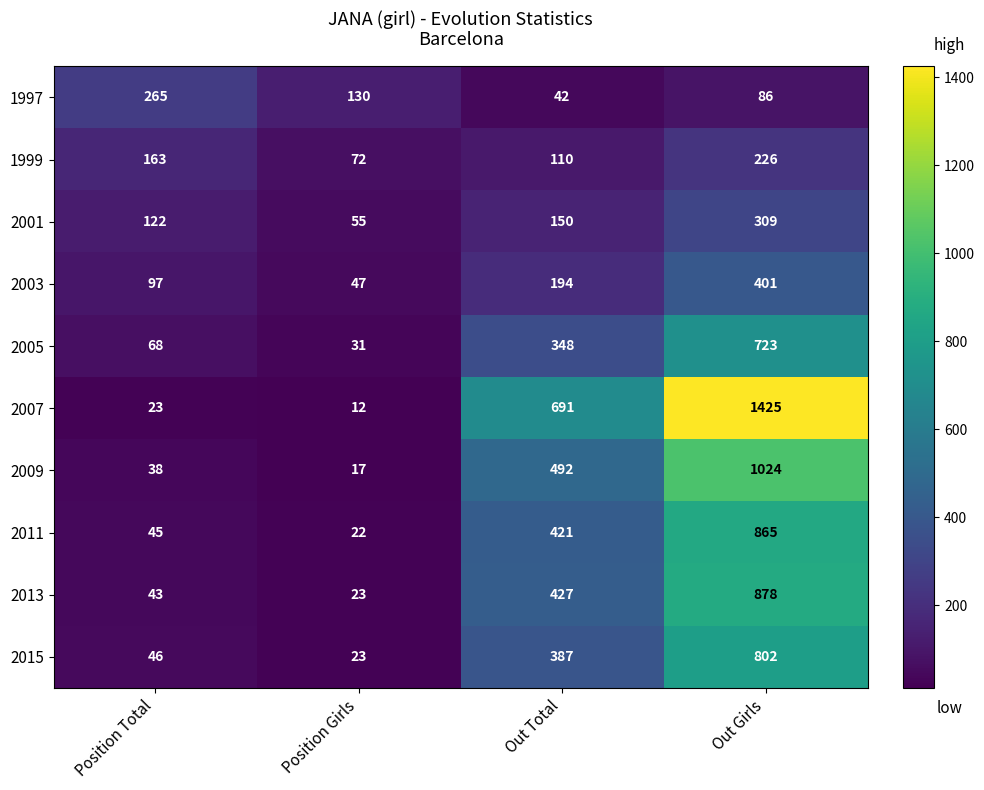

How many series are shown in this chart?

10